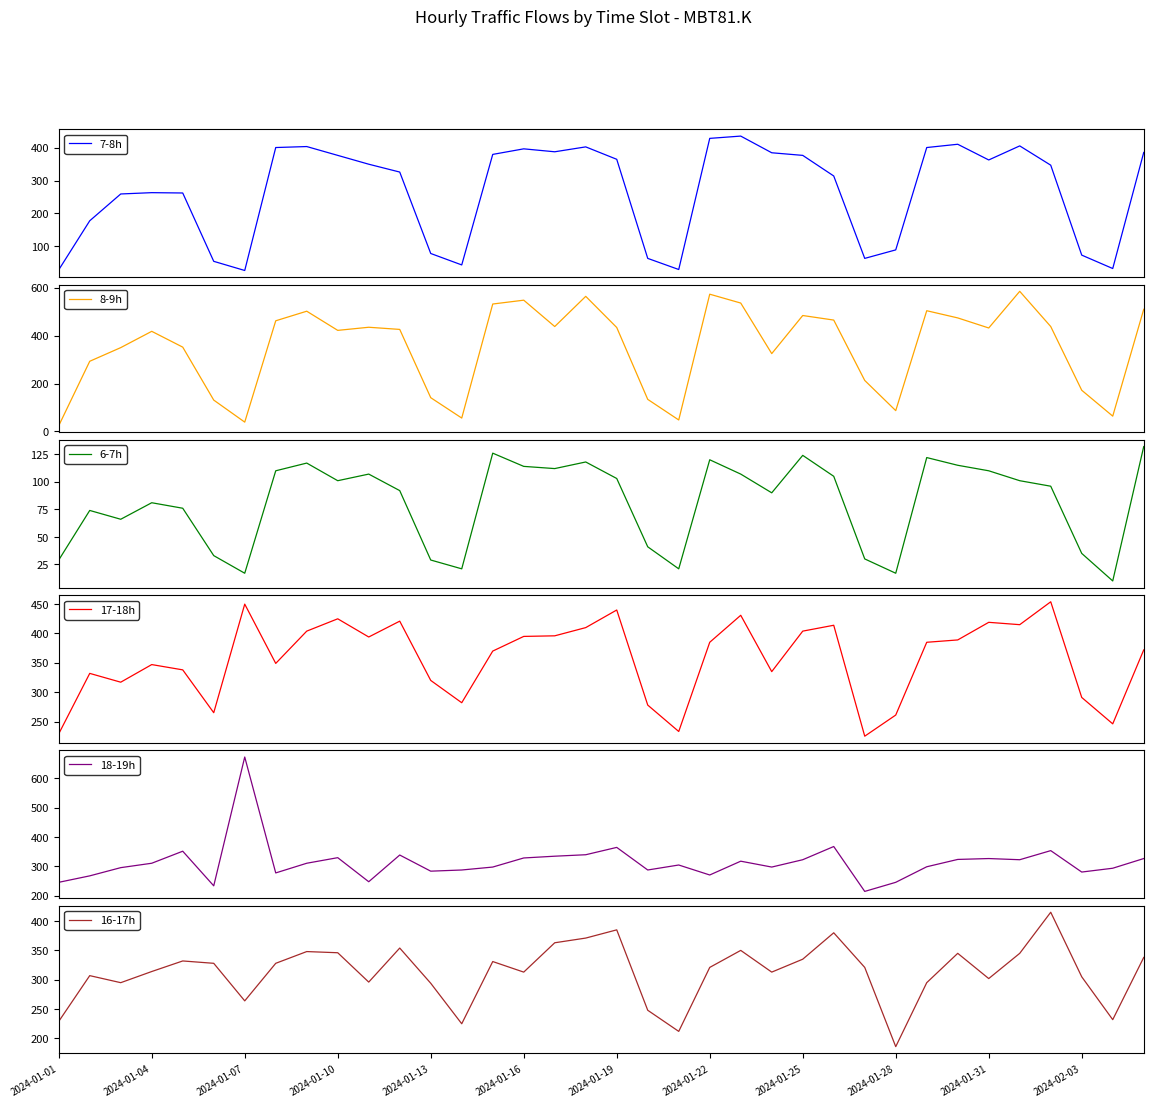

At how many categories does at least one series exceed 120?

36